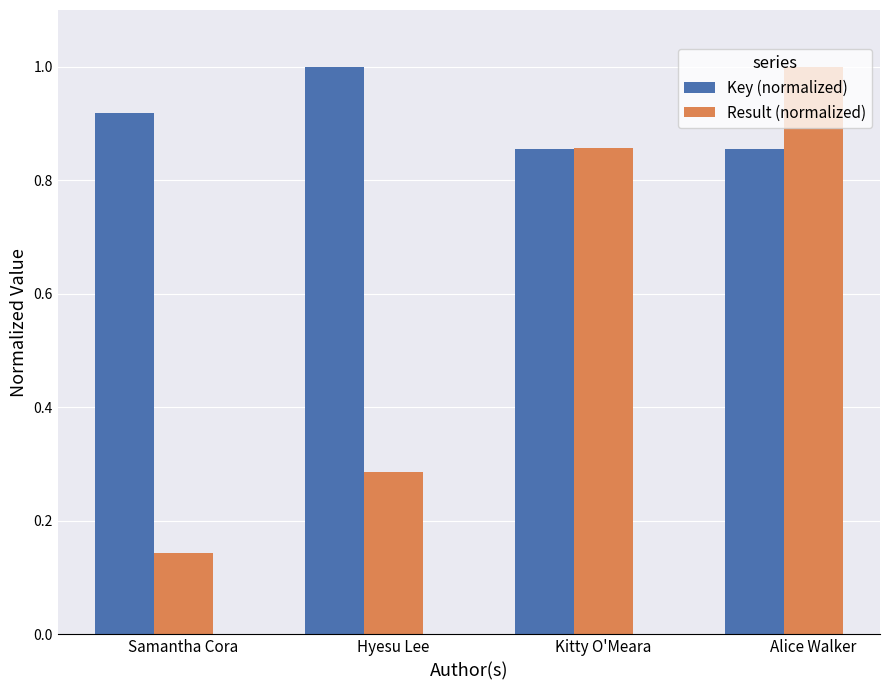

What is the maximum value shown in the chart?

1.0